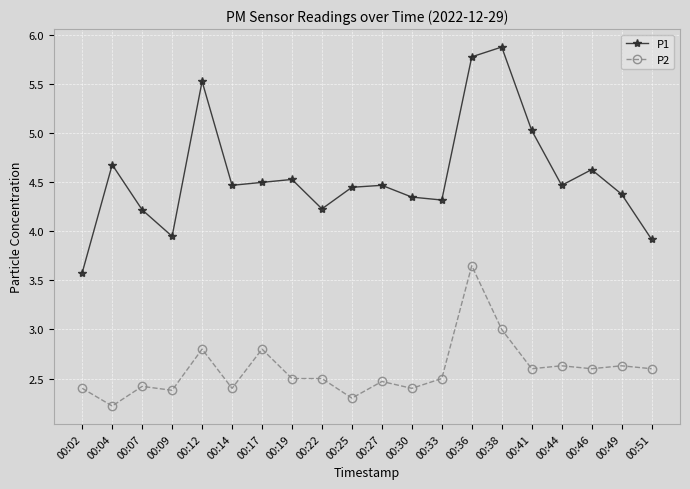

What is the minimum value shown in the chart?

2.2